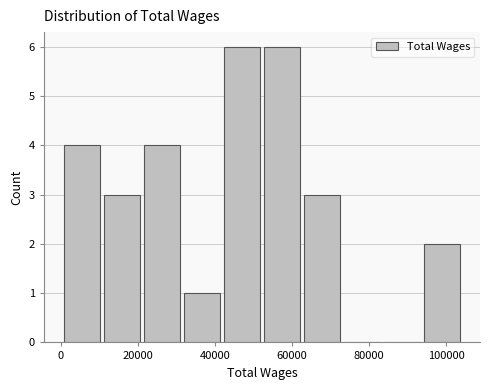

Reading left to right, transcribe this chart: for each bar, give the range it covers on the x-axis and its height. Neither the bar edges nor the heights are printed on the chart, so give them approximately, as read against the axes.

0 to 10000: 4
10000 to 22000: 3
22000 to 32000: 4
32000 to 42000: 1
42000 to 52000: 6
52000 to 62000: 6
62000 to 72000: 3
72000 to 84000: 0
84000 to 94000: 0
94000 to 104000: 2